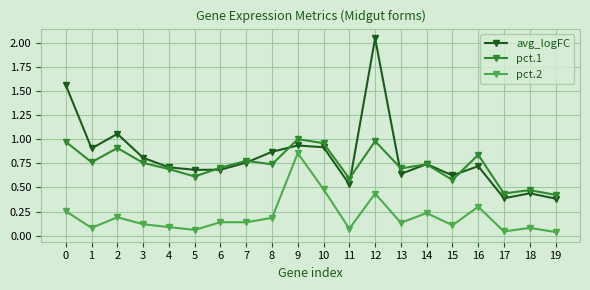

At which category does the chart reach its peak across all series?

12